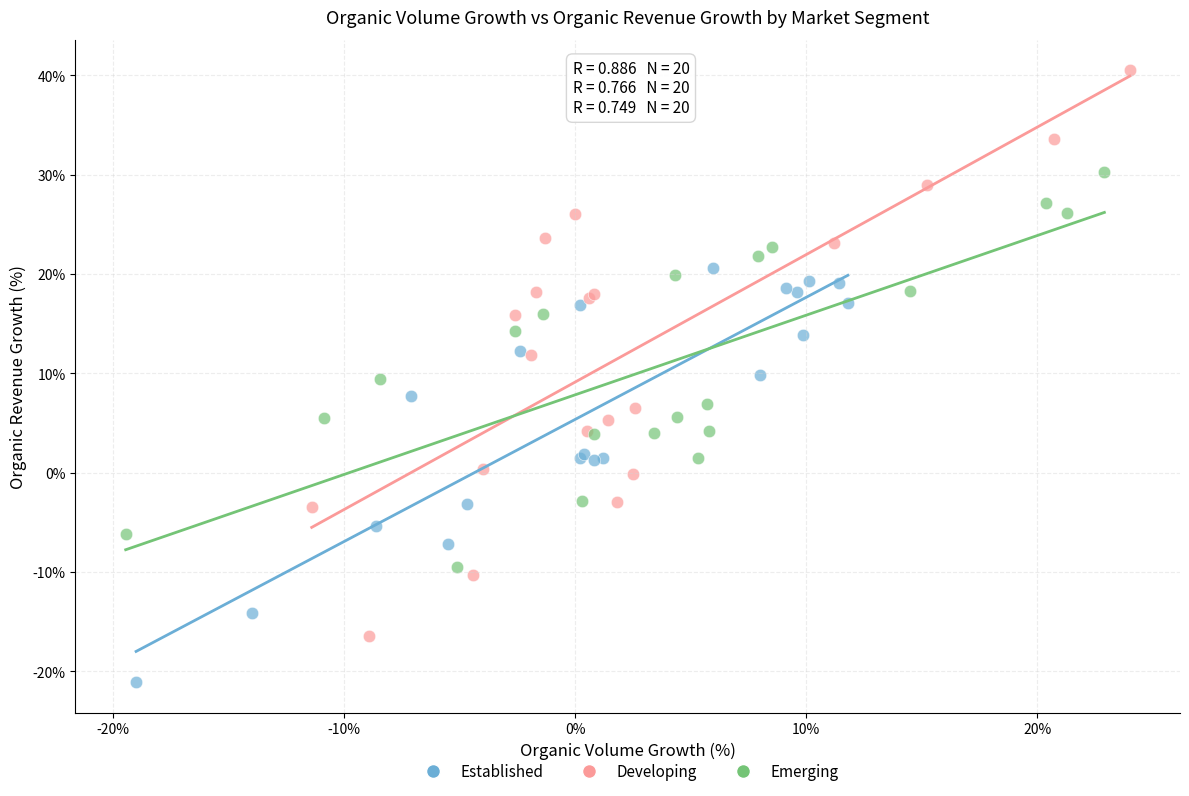

Which series reaches the minimum Y coordinate?

Established